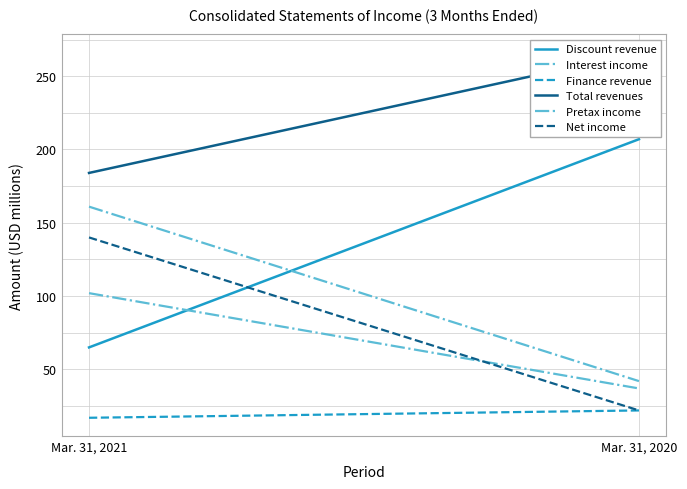

Which category has the highest value in the Total revenues series?

Mar. 31, 2020